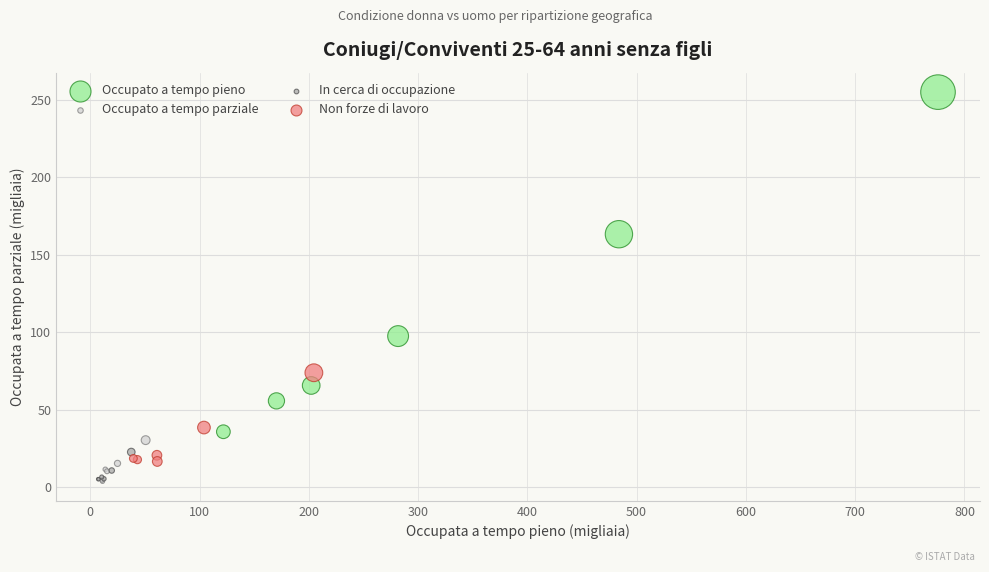

What are all the series names shown in the legend?

Occupato a tempo pieno, Occupato a tempo parziale, In cerca di occupazione, Non forze di lavoro